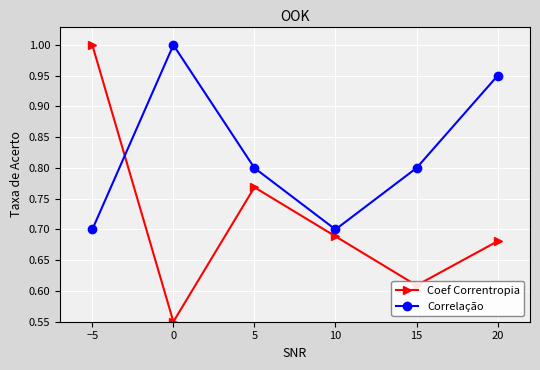

Rank the series at 15 from lowest to highest value.

Coef Correntropia, Correlação